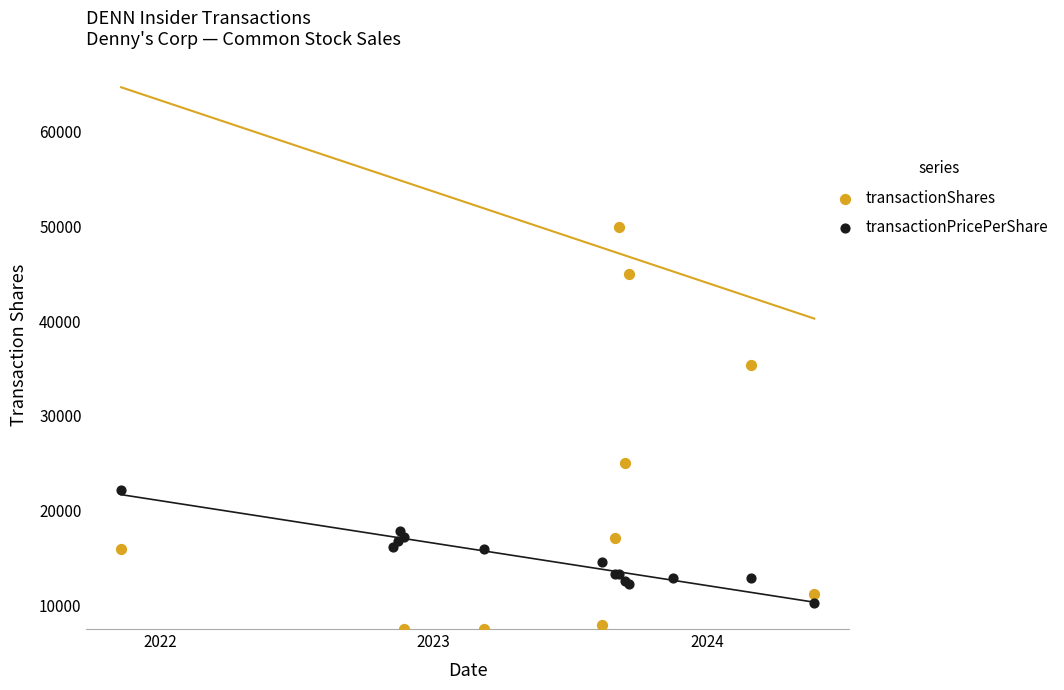

What are all the series names shown in the legend?

transactionShares, transactionPricePerShare